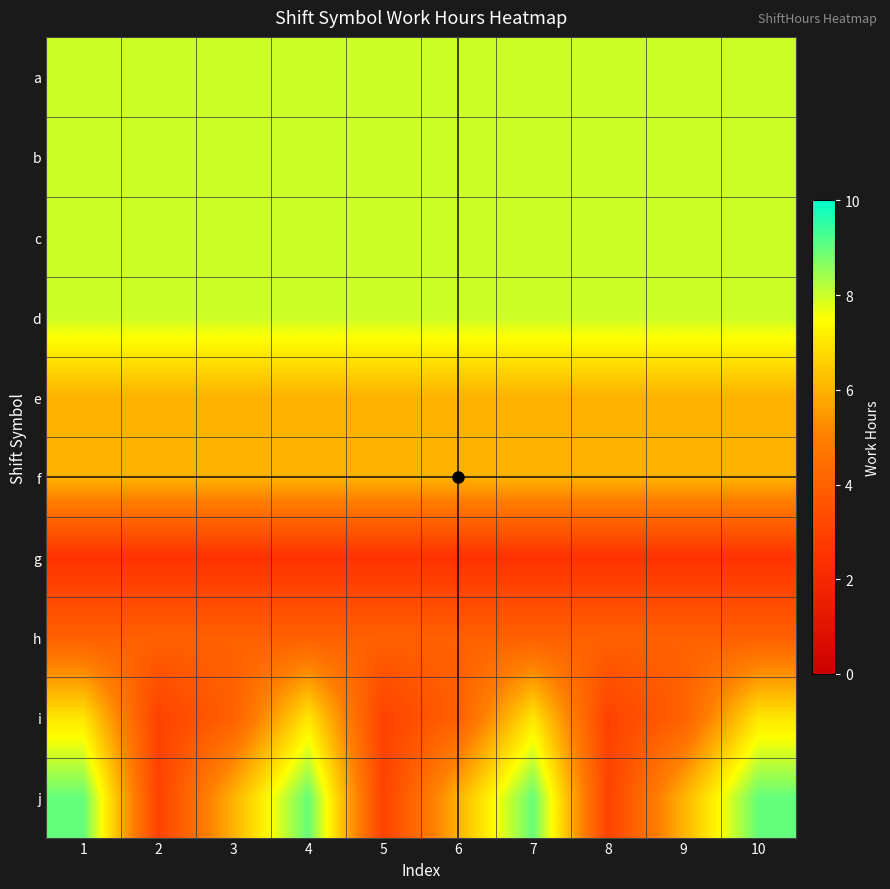

At which category does the chart reach its minimum across all series?

1